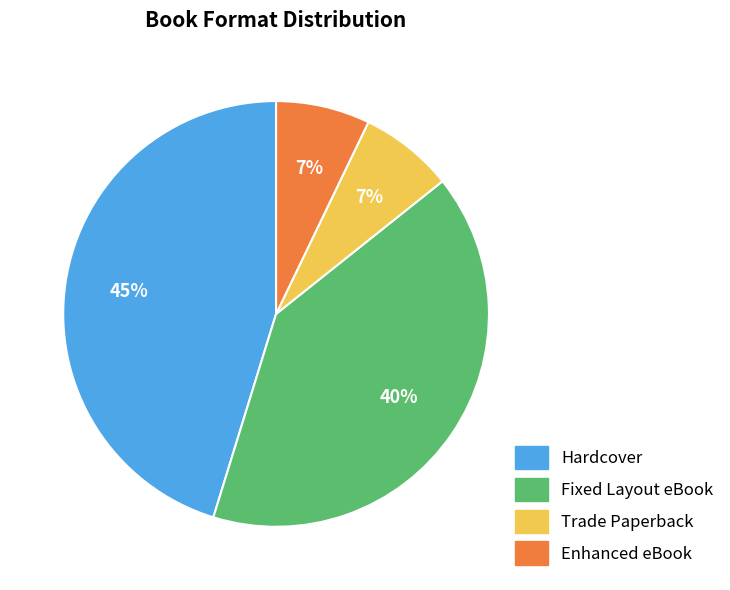

Does any single category account for the majority?

No